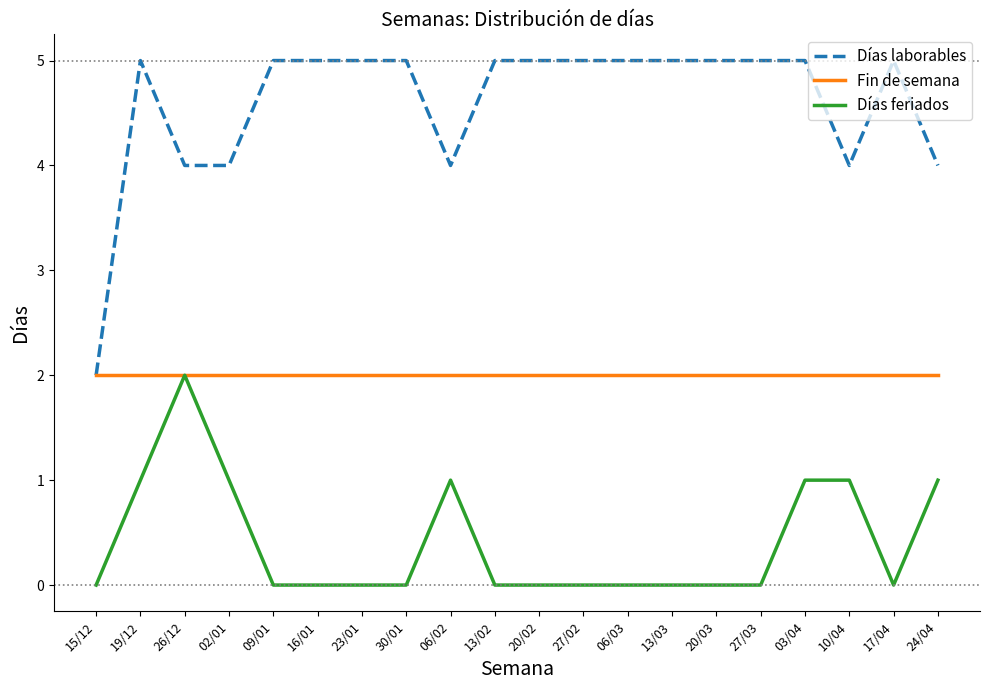

True or false: Días laborables and Días feriados cross at least once.

False